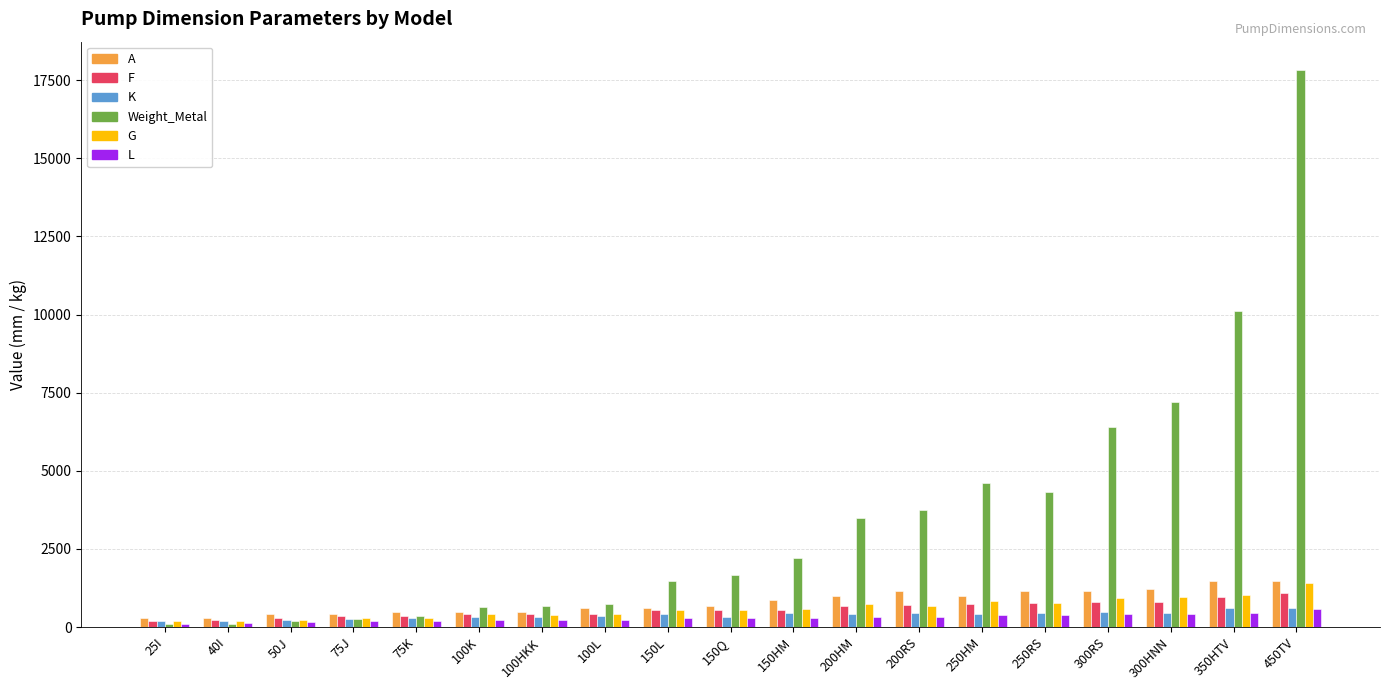

What is the average value of the F series?

573.8